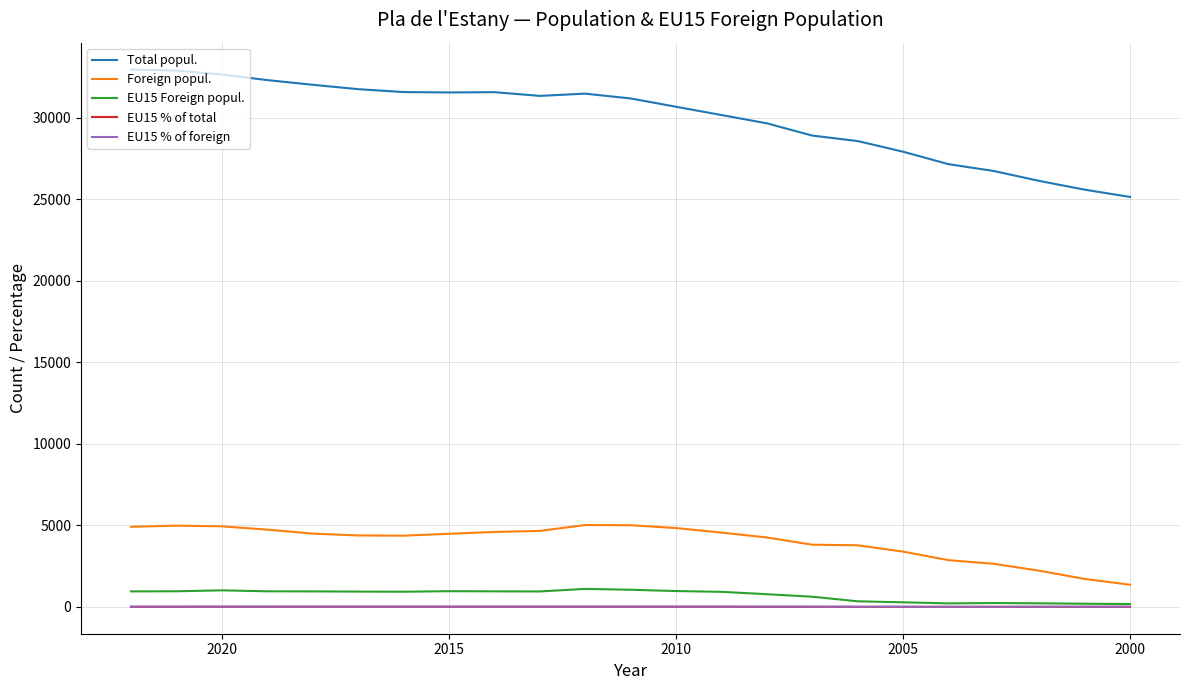

True or false: Foreign popul. and EU15 % of foreign intersect in this chart.

False